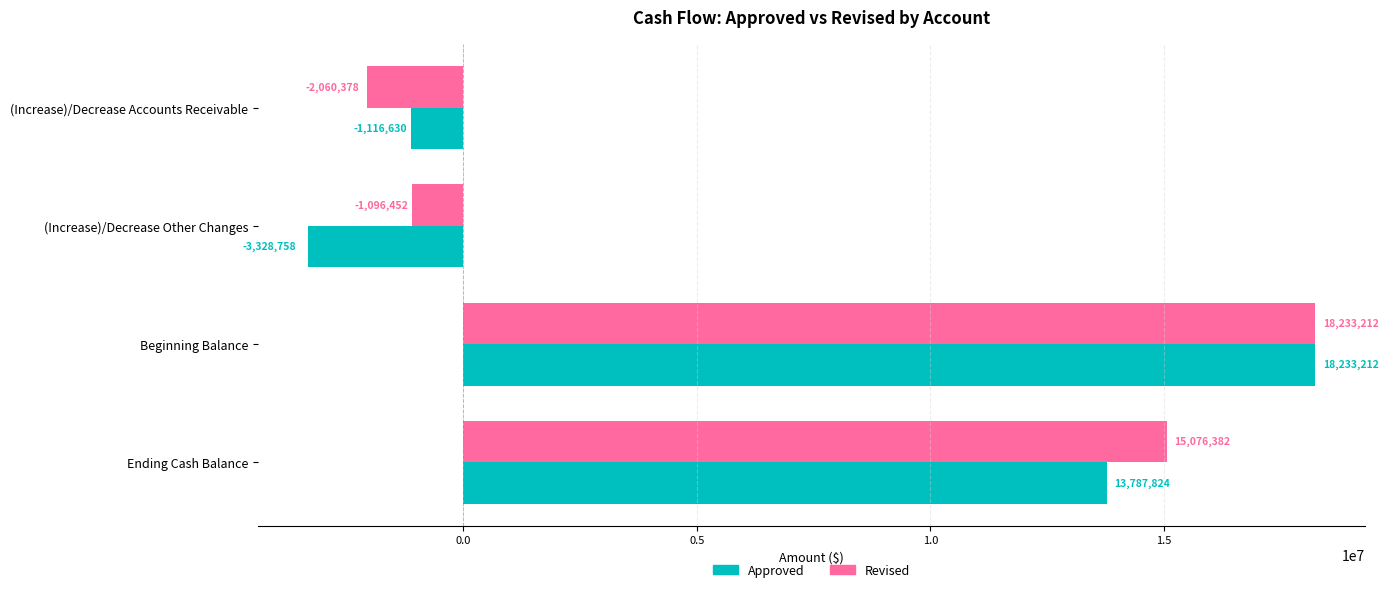

How many values in Approved are below zero?

2